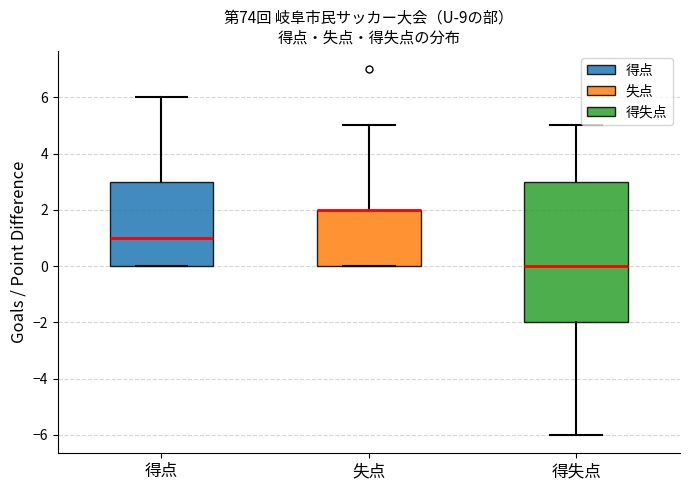

Where is the upper edge of the box for 得失点 on the y-axis? The values are not printed on the chart, so give them approximately, as read against the axis.

3